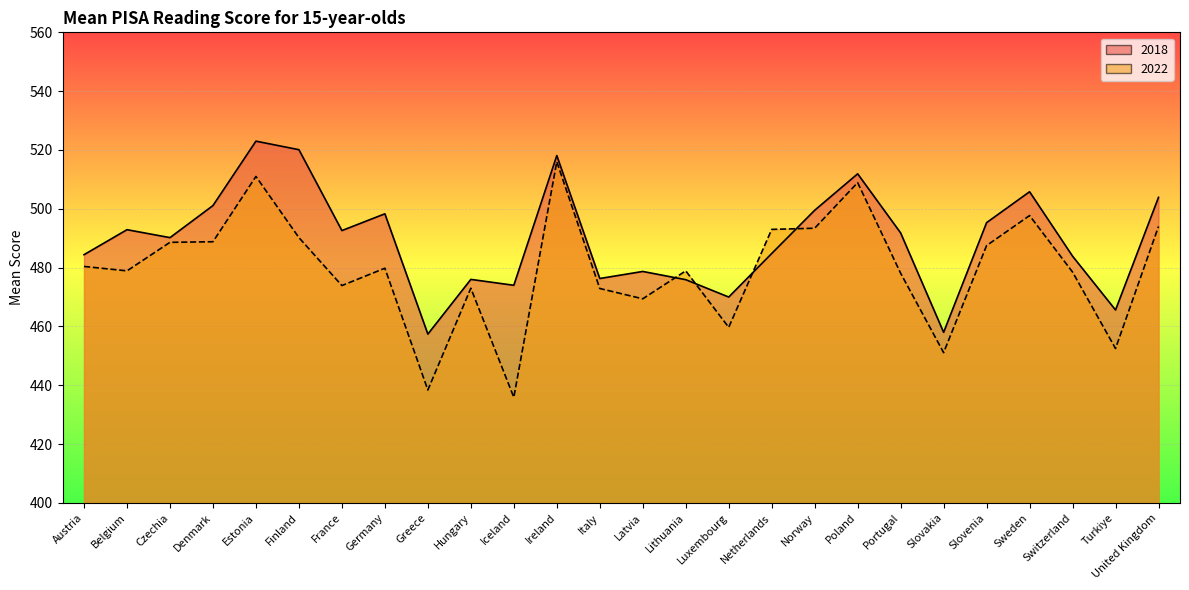

Between France and Netherlands, which series saw the biggest shift?

2022 line